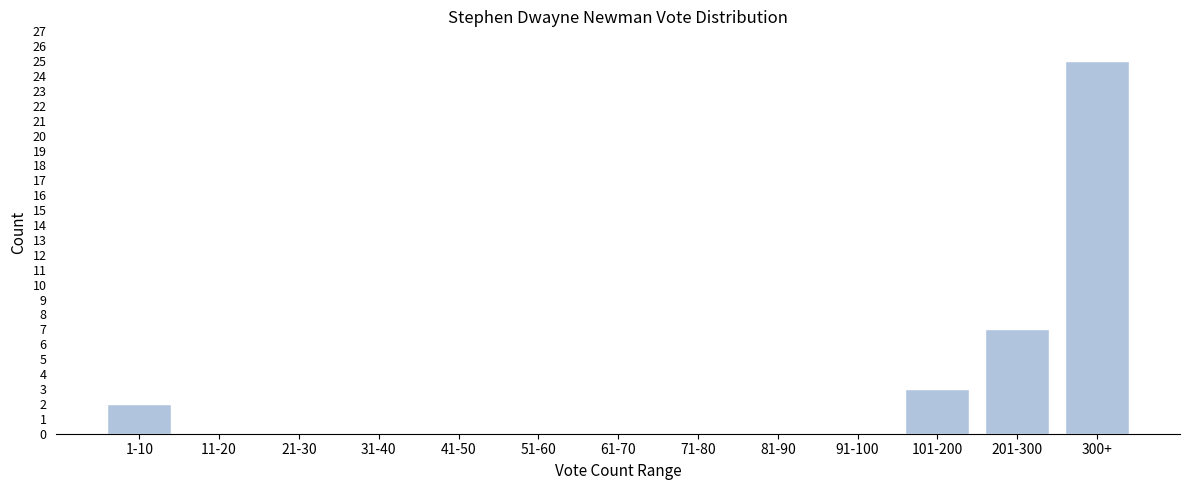

Reading left to right, extract all data points from this chart.

1-10=2	11-20=0	21-30=0	31-40=0	41-50=0	51-60=0	61-70=0	71-80=0	81-90=0	91-100=0	101-200=3	201-300=7	300+=25